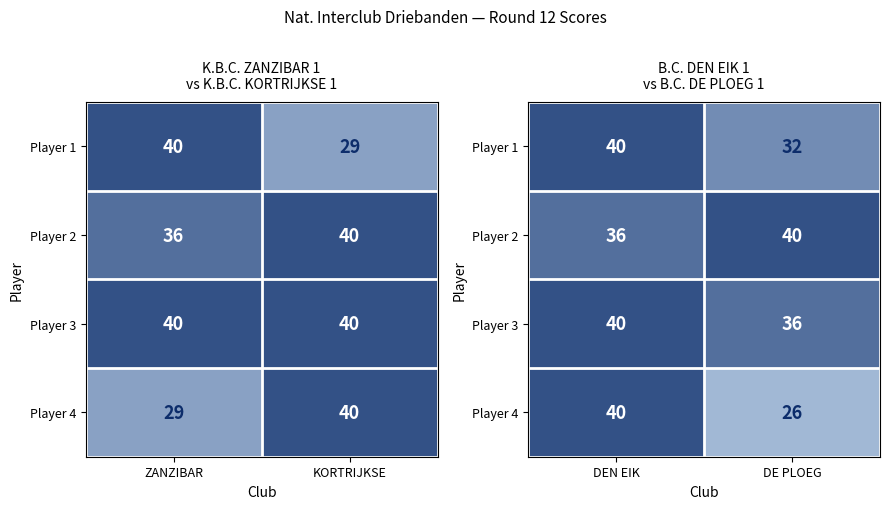

What is the average value of the Player 2 series?

38